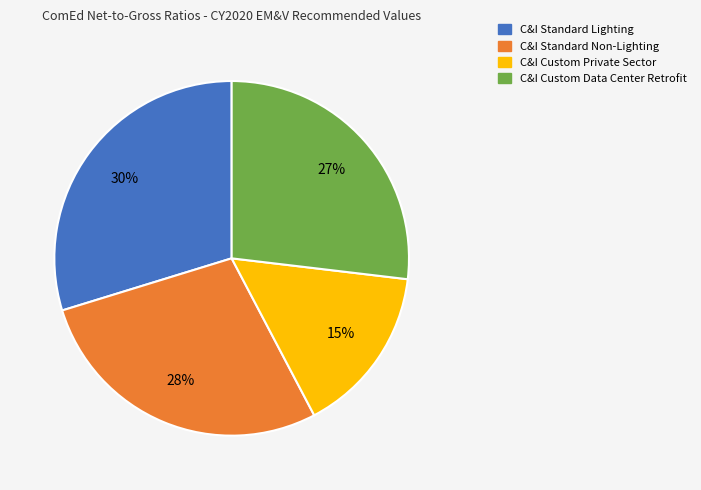

Does any single category account for the majority?

No